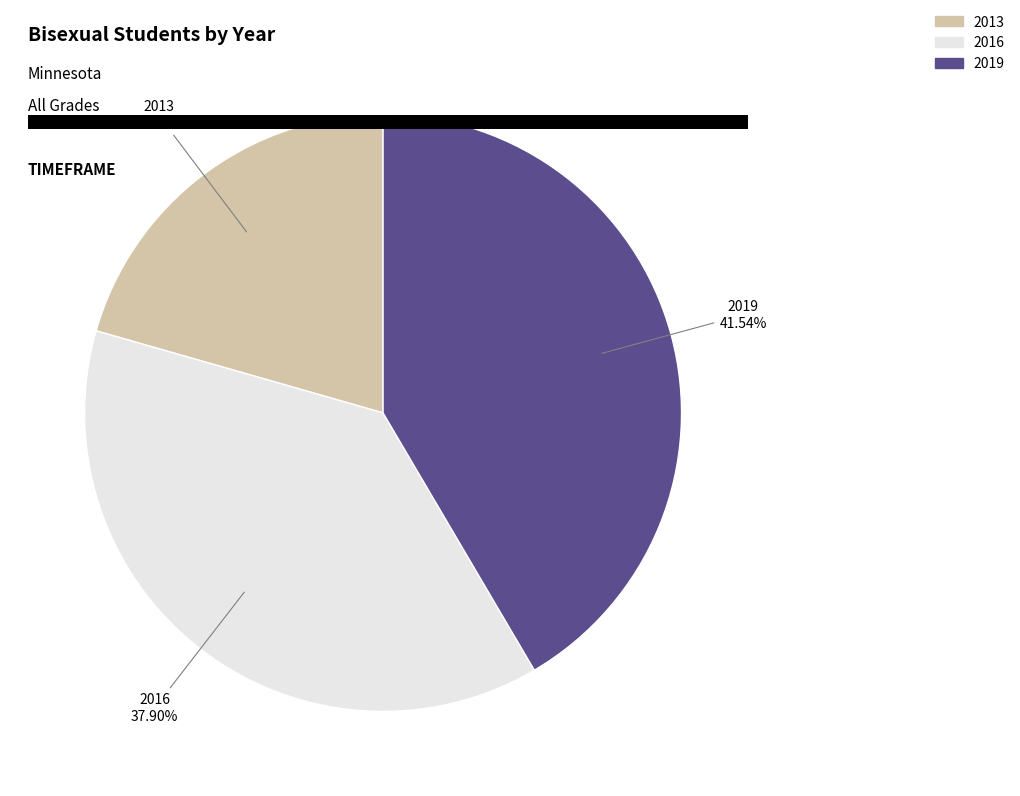

Approximately how many times larger is the value at 2016 compared to 2019?

0.9